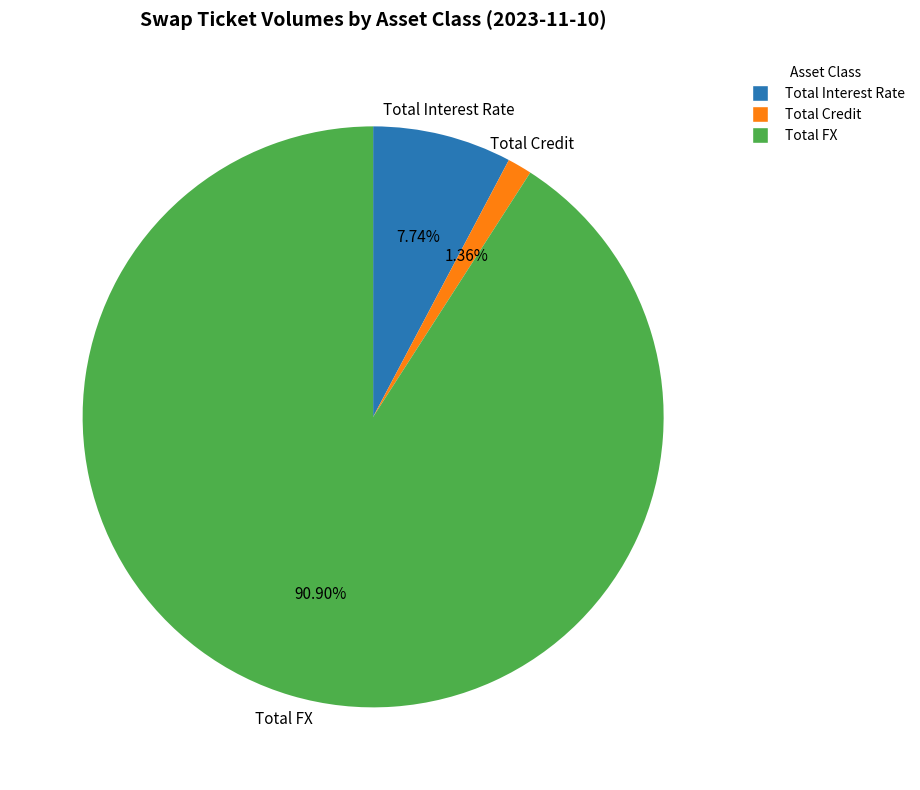

Approximately how many times larger is the value at Total Interest Rate compared to Total Credit?

5.7